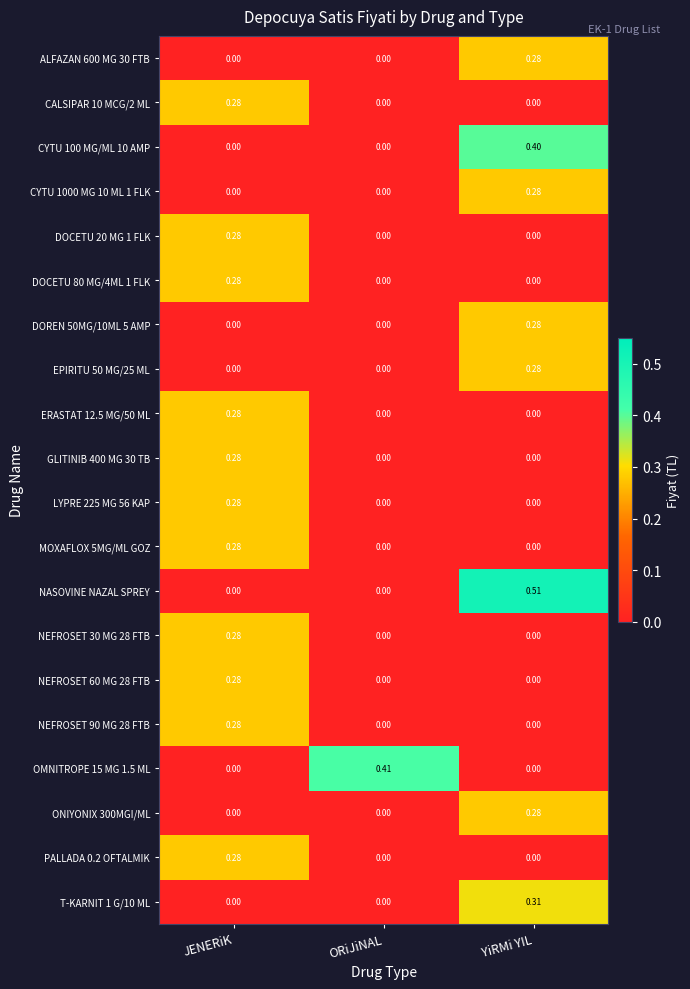

At which category is the sum across all series the highest?

JENERiK